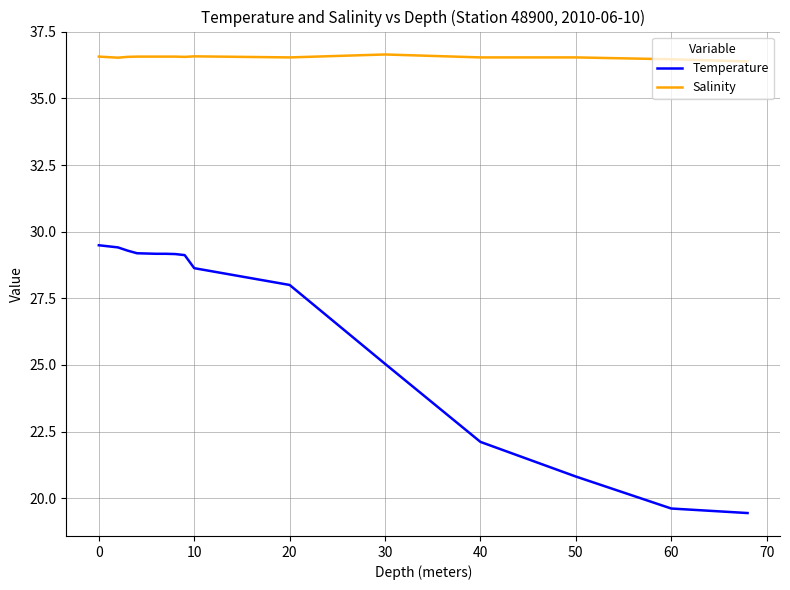

List the series in order of their peak value, lowest first.

Temperature, Salinity